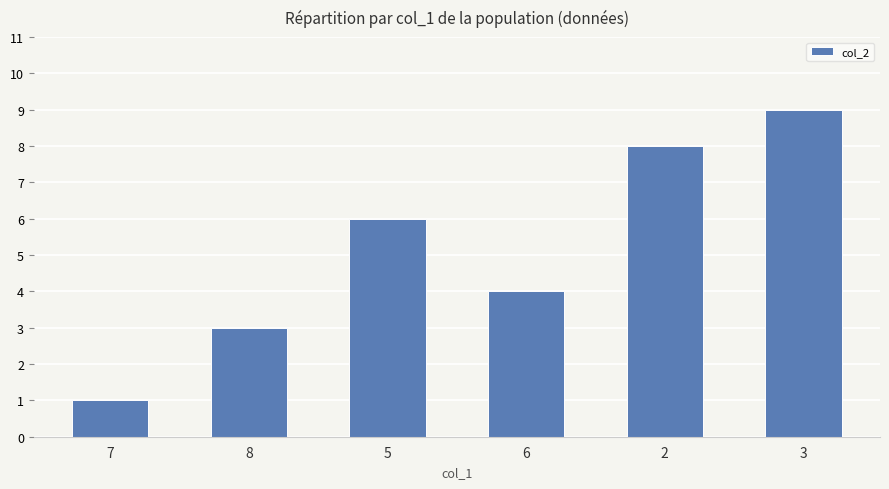

Which has a higher value, 5 or 3?

3